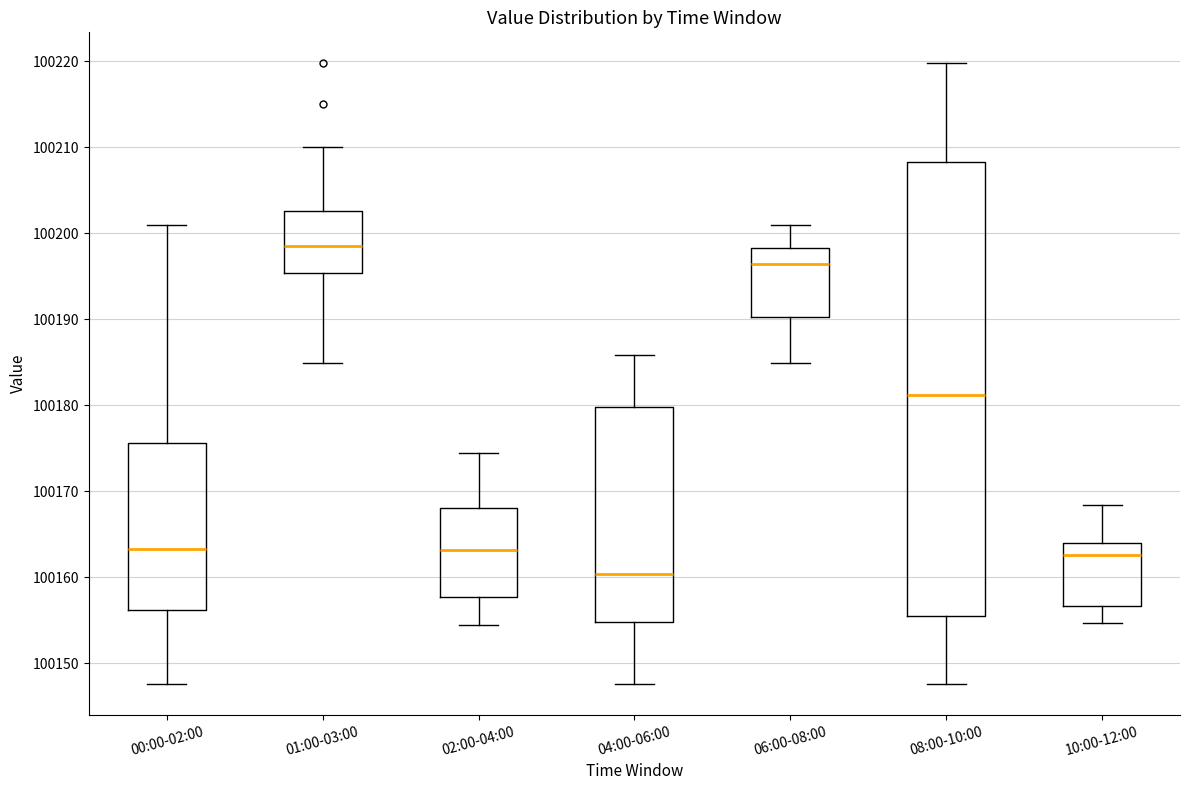

Reading left to right, read every box against the y-axis: the position of its median line, the range the box covers, and the ends of its whiskers. The values are not printed on the chart, so give them approximately, as read against the axis.

00:00-02:00: median 100163, box 100156 to 100176, whiskers 100148 to 100201
01:00-03:00: median 100198, box 100195 to 100203, whiskers 100185 to 100210
02:00-04:00: median 100163, box 100158 to 100168, whiskers 100154 to 100174
04:00-06:00: median 100160, box 100155 to 100180, whiskers 100148 to 100186
06:00-08:00: median 100196, box 100190 to 100198, whiskers 100185 to 100201
08:00-10:00: median 100181, box 100156 to 100208, whiskers 100148 to 100220
10:00-12:00: median 100163, box 100157 to 100164, whiskers 100155 to 100168